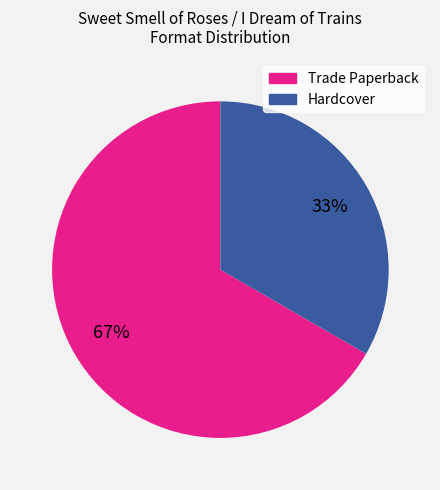

What percentage is the Trade Paperback slice, to the nearest percent?

67%